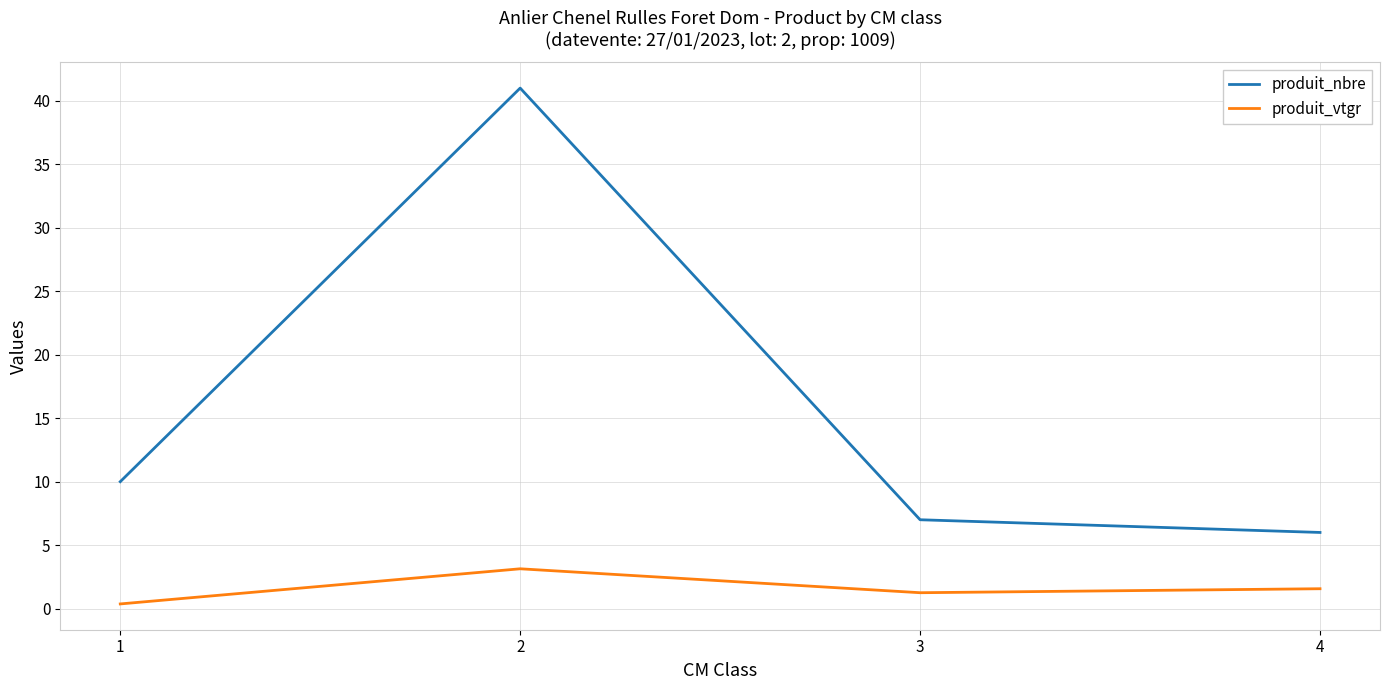

List the series in order of their overall mean, lowest first.

produit_vtgr, produit_nbre